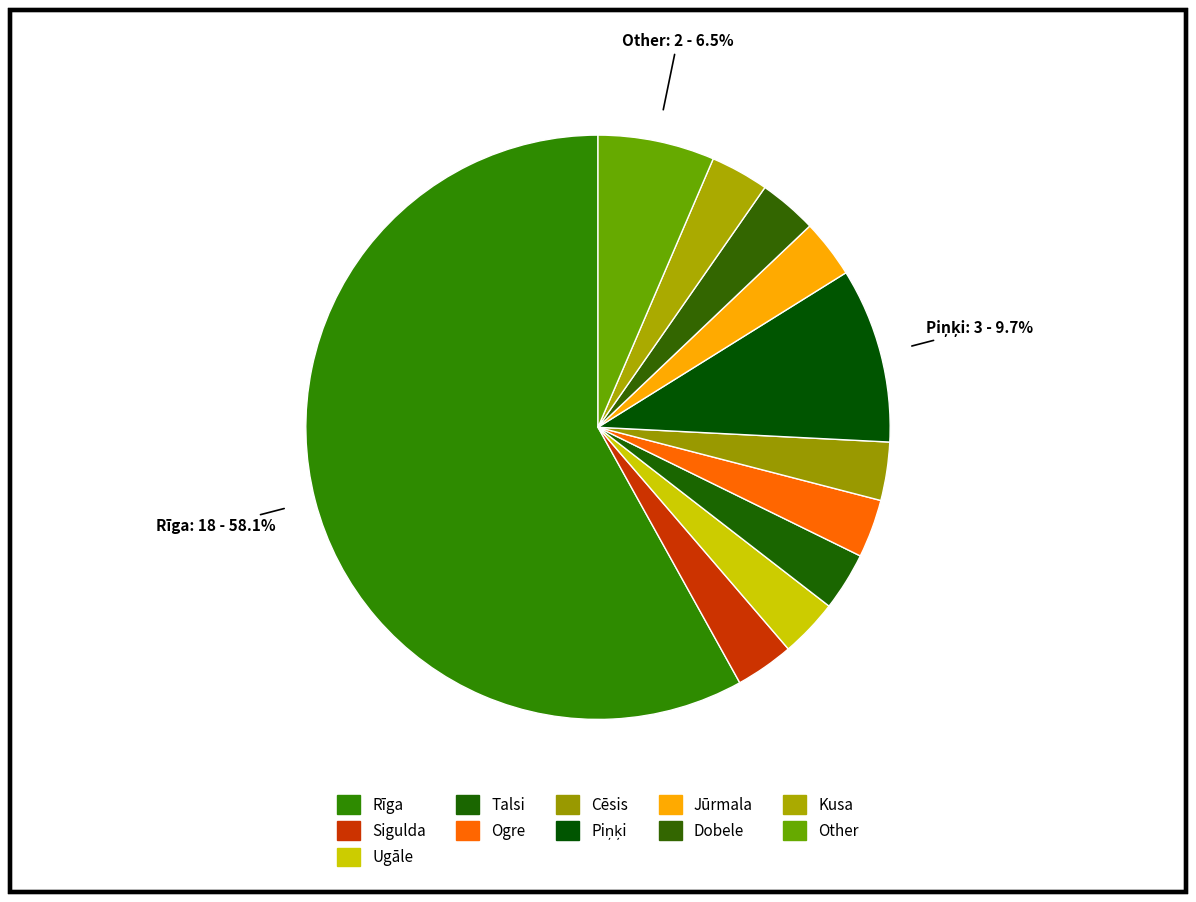

Count the number of slices in the pie.

11